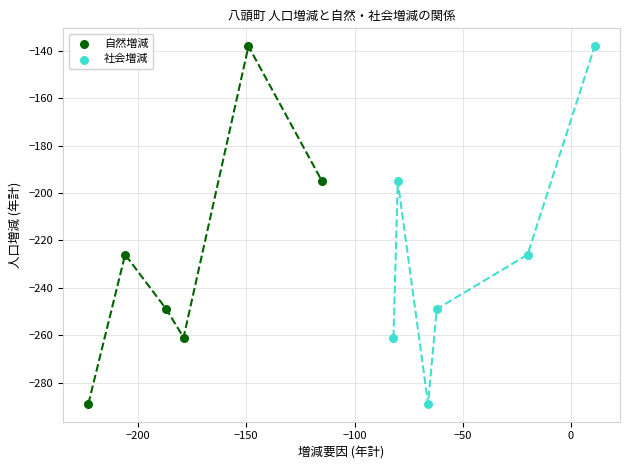

What are all the series names shown in the legend?

自然増減, 社会増減